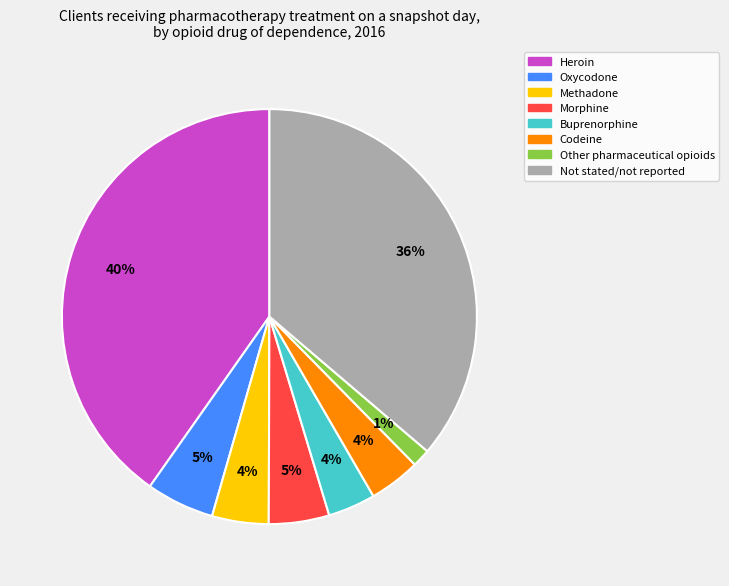

To the nearest percent, what percentage of the pie is Methadone?

4%